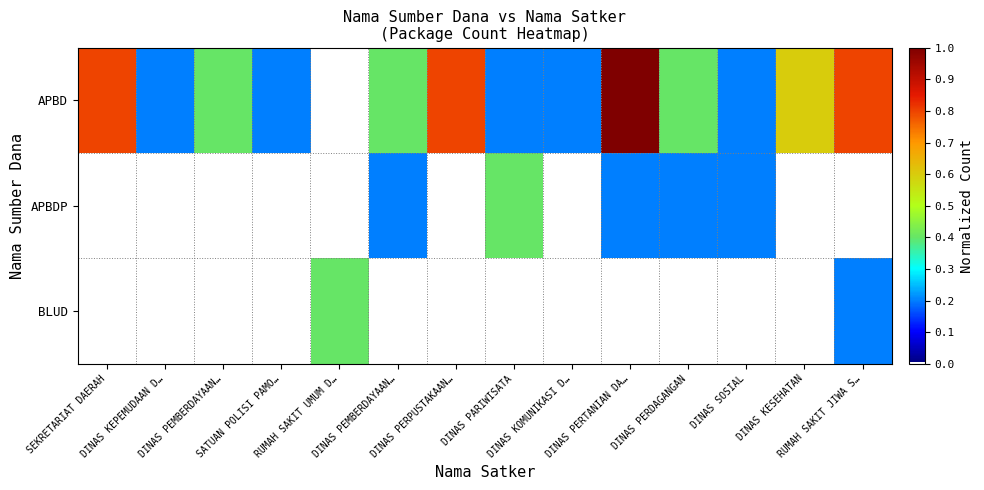

List the series in order of their peak value, highest first.

APBD, APBDP, BLUD